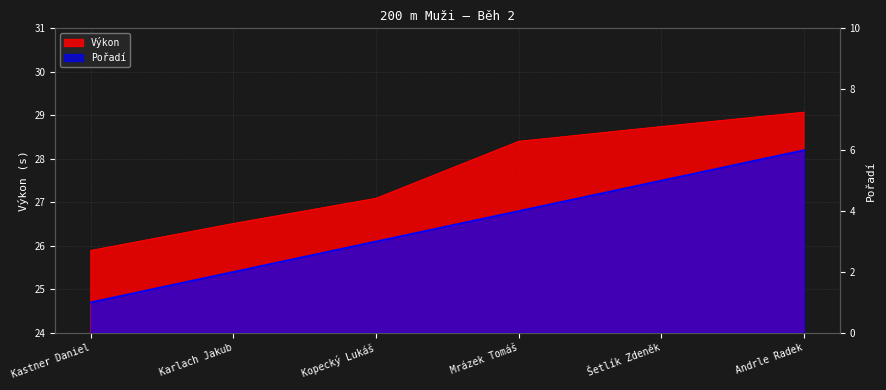

At which category does the chart reach its peak across all series?

Andrle Radek